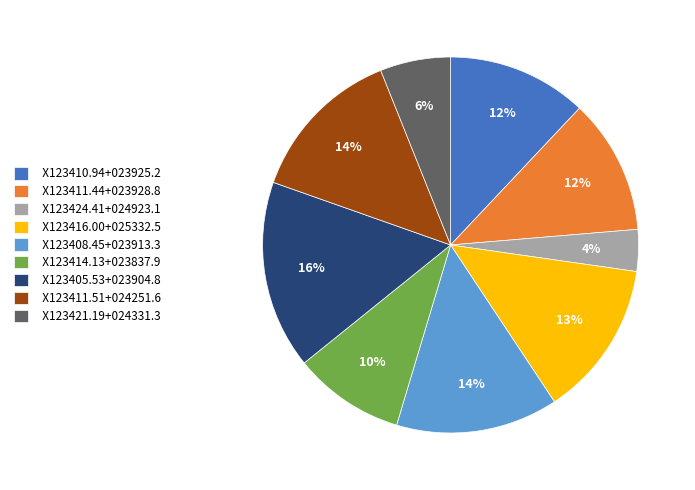

Combined, do X123414.13+023837.9 and X123421.19+024331.3 account for over 50%?

No